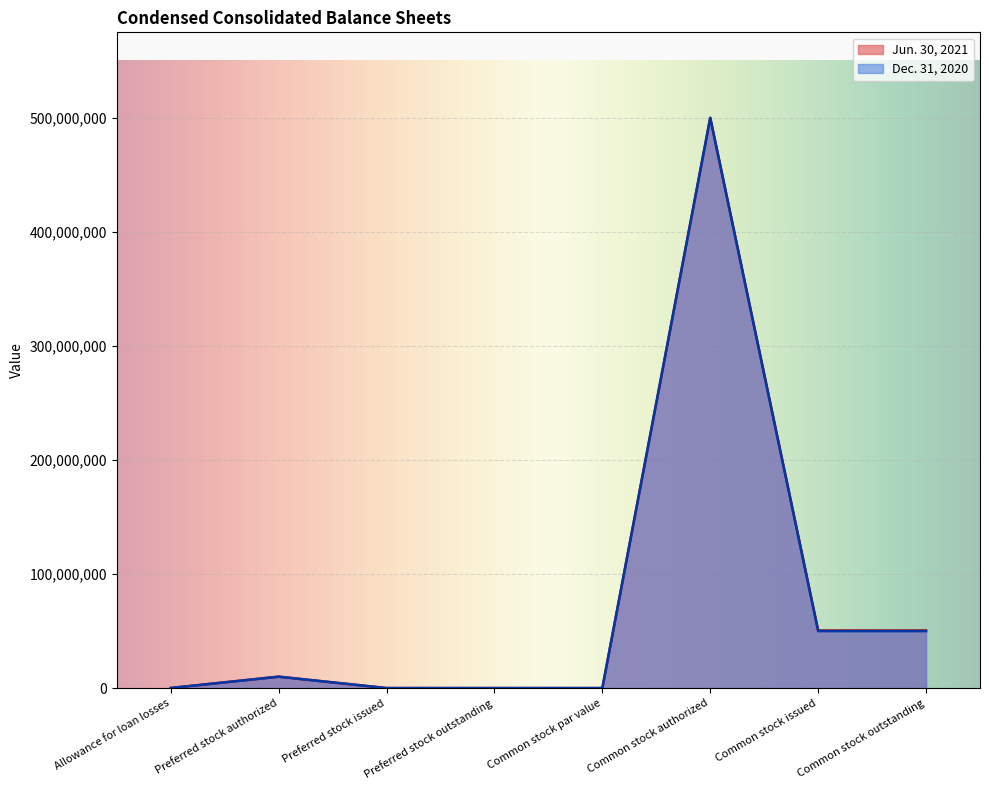

True or false: Dec. 31, 2020 and Jun. 30, 2021 cross at least once.

False